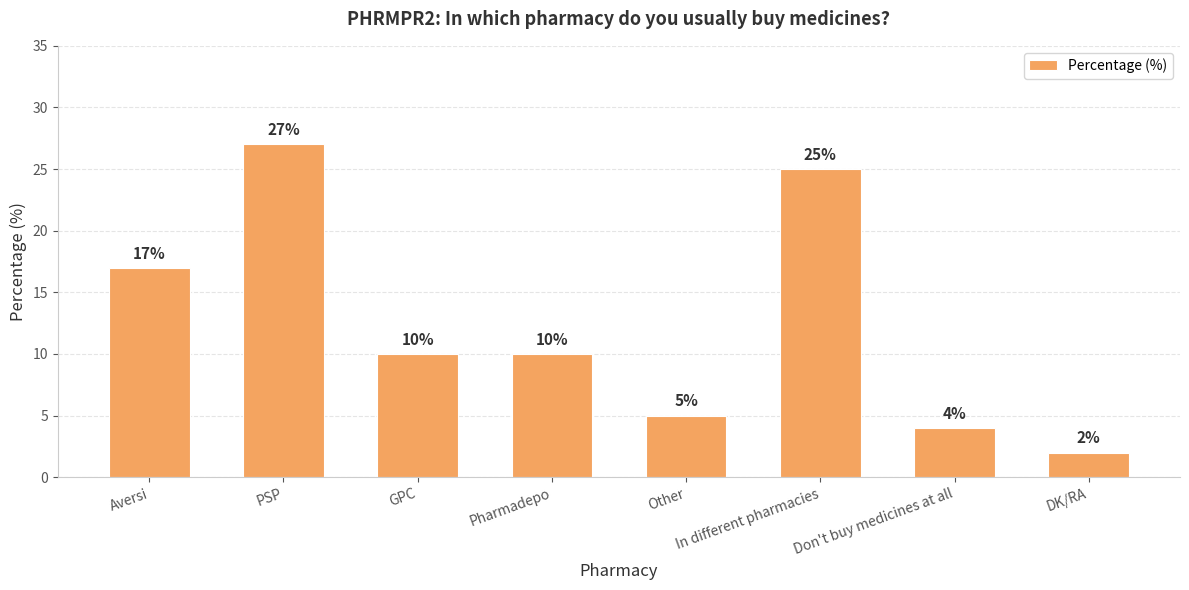

Reading left to right, what are all the values shown in this chart?

17	27	10	10	5	25	4	2